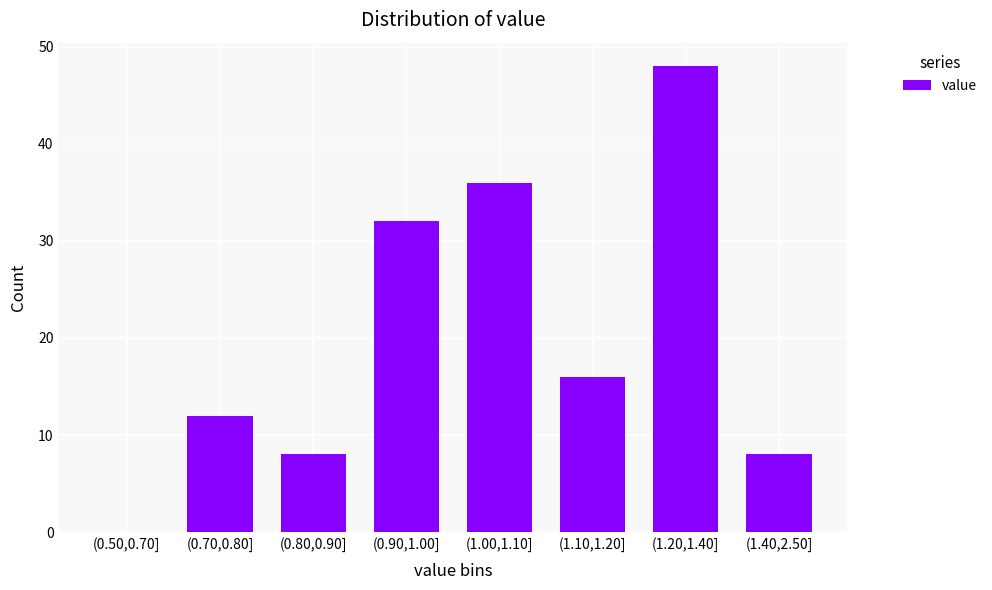

Reading left to right, what are all the values shown in this chart?

(0.50,0.70]=0	(0.70,0.80]=12	(0.80,0.90]=8	(0.90,1.00]=32	(1.00,1.10]=36	(1.10,1.20]=16	(1.20,1.40]=48	(1.40,2.50]=8